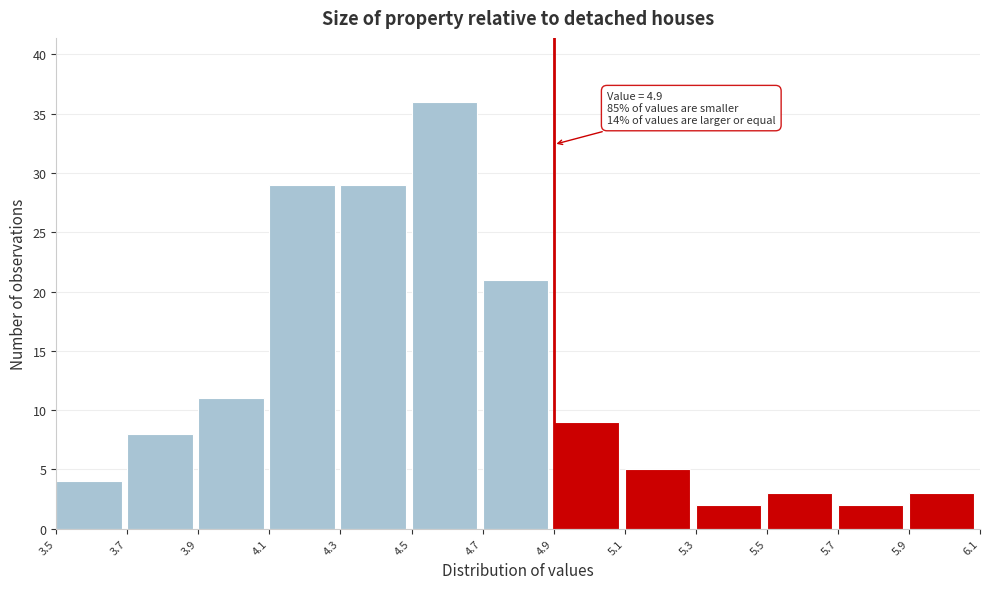

Which range on the x-axis has the tallest bar?

4.5 to 4.7